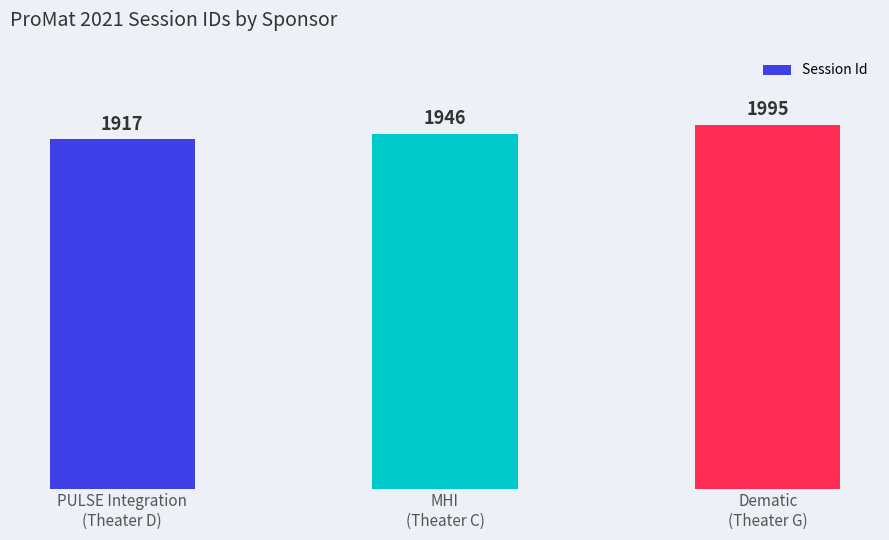

Are the bars grouped side by side (vs. stacked)?

No